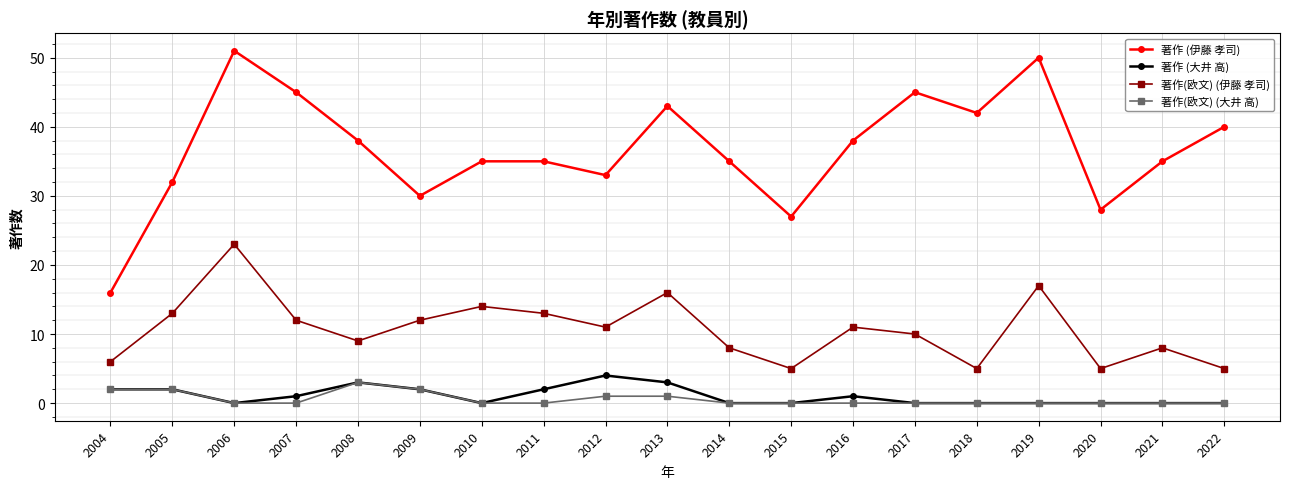

List the series in order of their peak value, highest first.

著作 (伊藤 孝司), 著作(欧文) (伊藤 孝司), 著作 (大井 高), 著作(欧文) (大井 高)